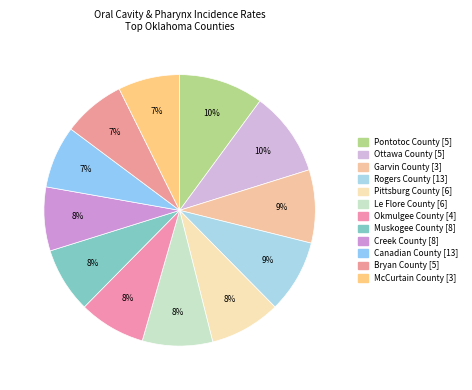

What is the ratio of the value at McCurtain County to the value at Pontotoc County?

0.7